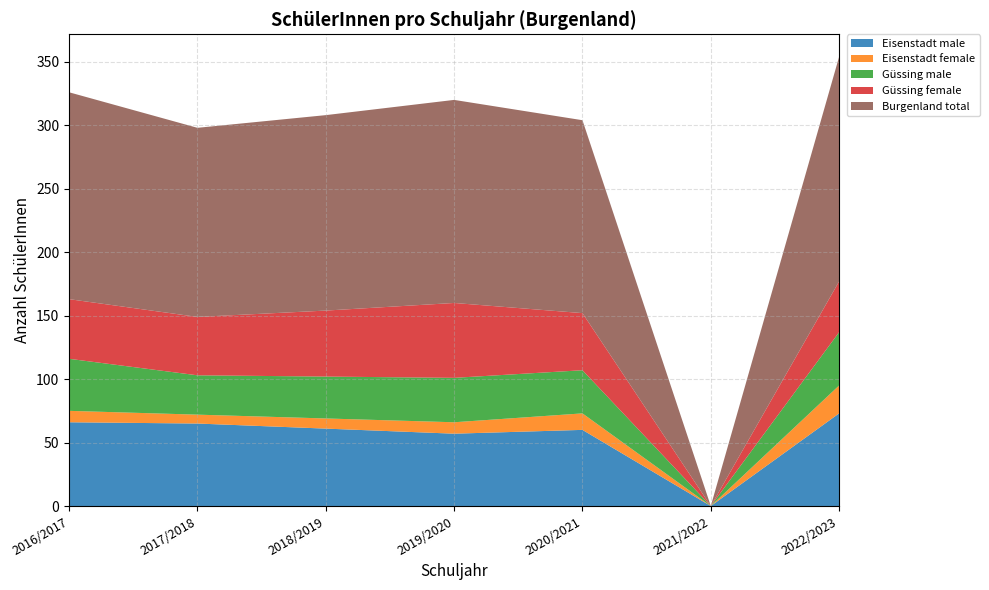

At which label does Eisenstadt male reach its minimum?

2021/2022